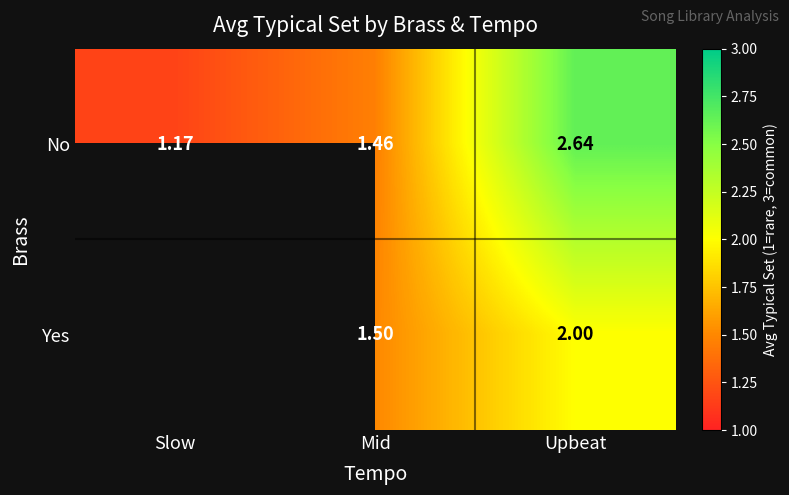

Is the value of Yes at Mid greater than the value of No at Upbeat?

No